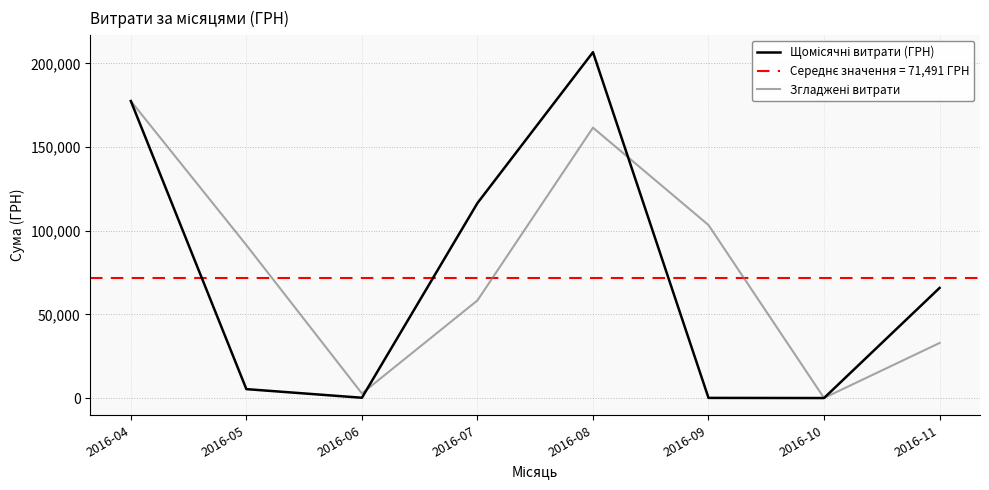

What is the sum of all Щомісячні витрати (ГРН) values?

571931.2